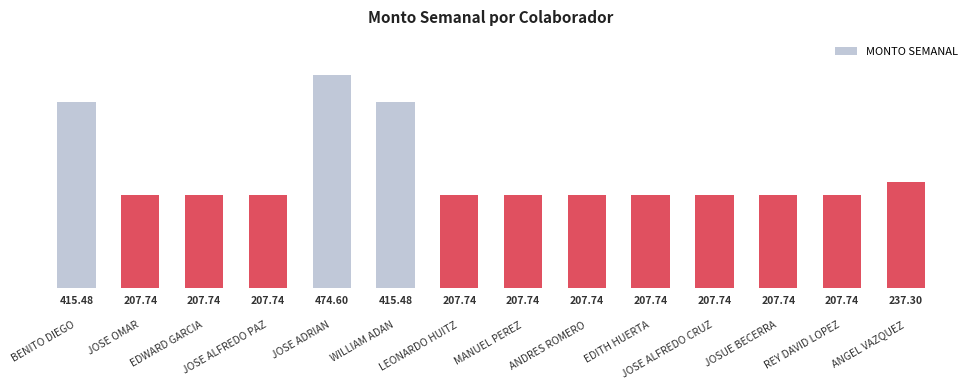

What is the sum of the values at EDWARD GARCIA and EDITH HUERTA?

415.5